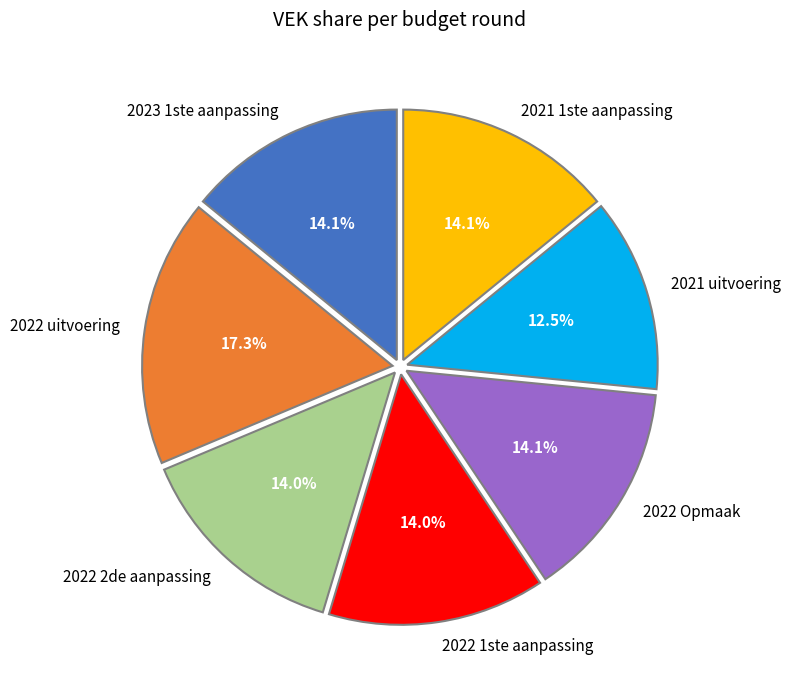

What is the ratio of the value at 2021 1ste aanpassing to the value at 2022 2de aanpassing?

1.0